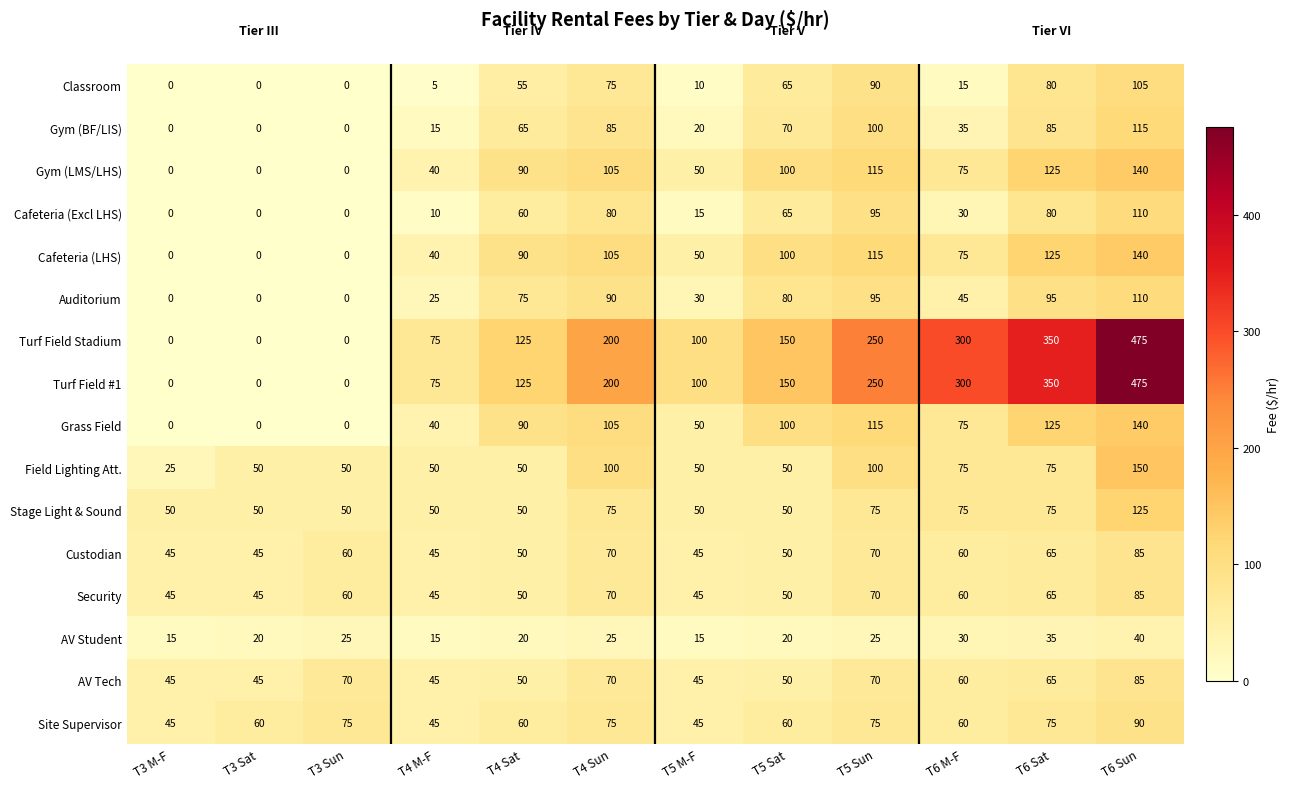

The value of AV Student at T4 Sat is 20. True or false?

True